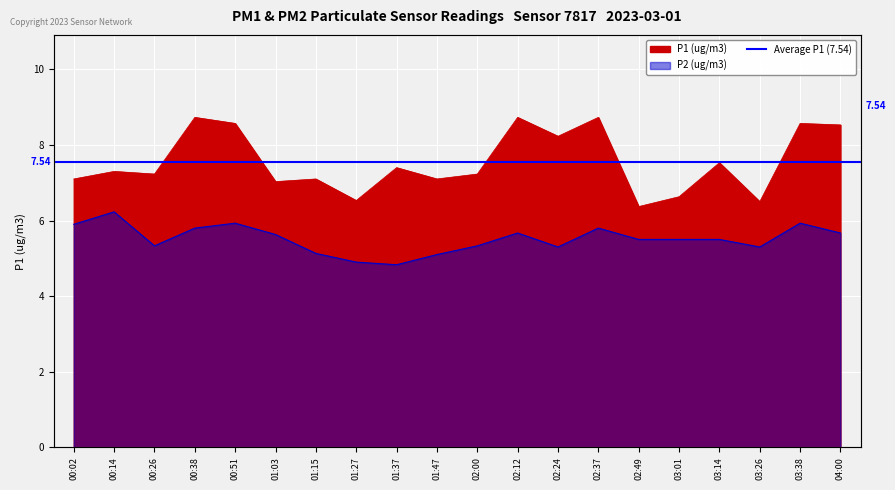

List the series in order of their peak value, highest first.

P1 (ug/m3), P2 (ug/m3)